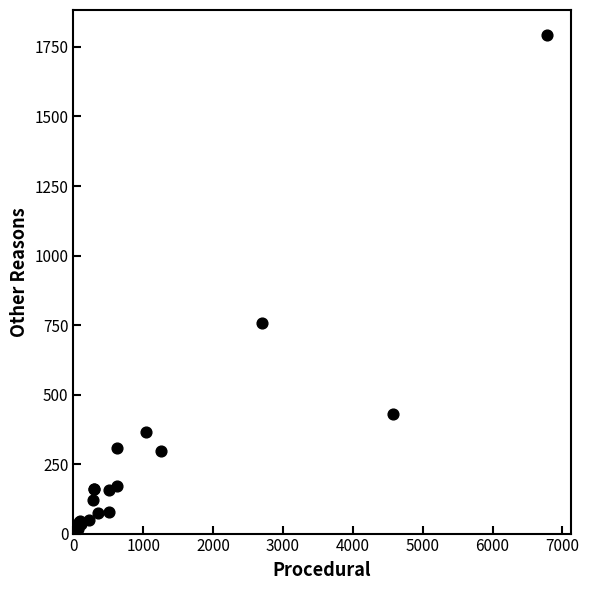

What Y value in the scatter plot is closest to 904?

758